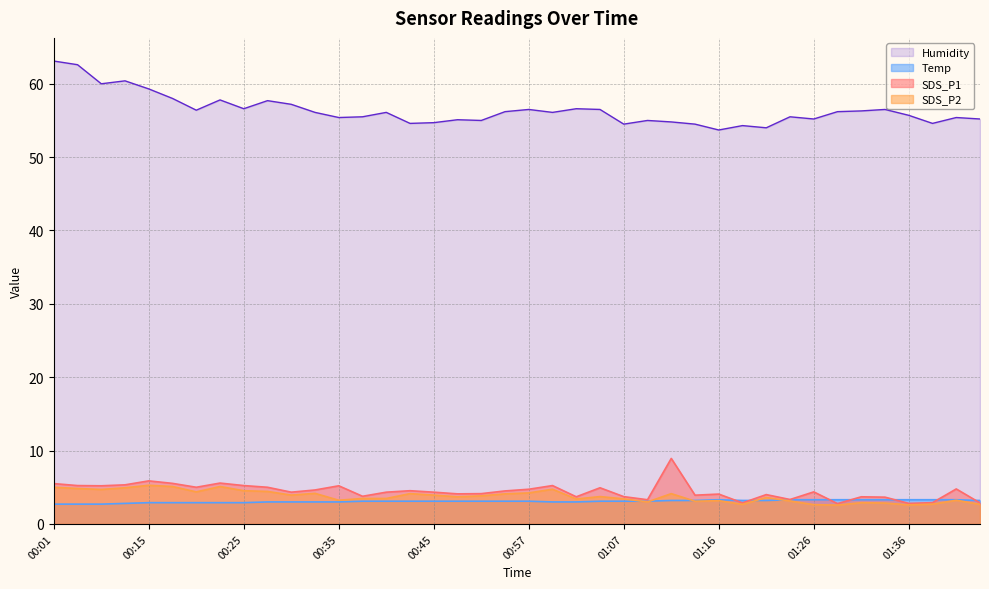

What is the maximum value shown in the chart?

63.1